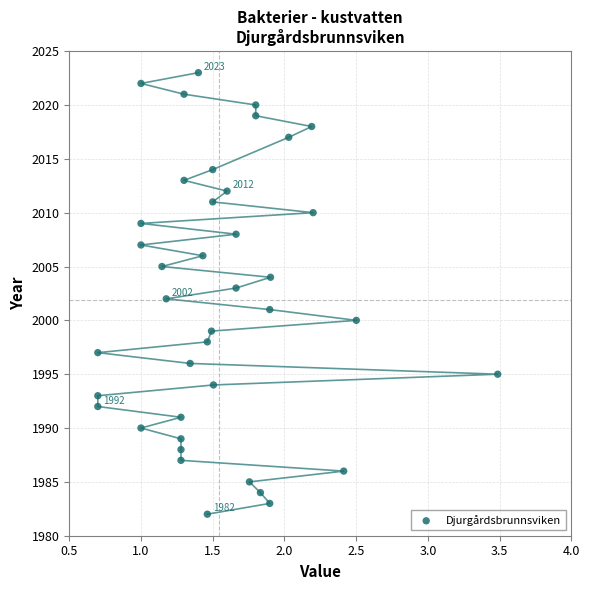

What is the range of Y values (max minus min)?

41